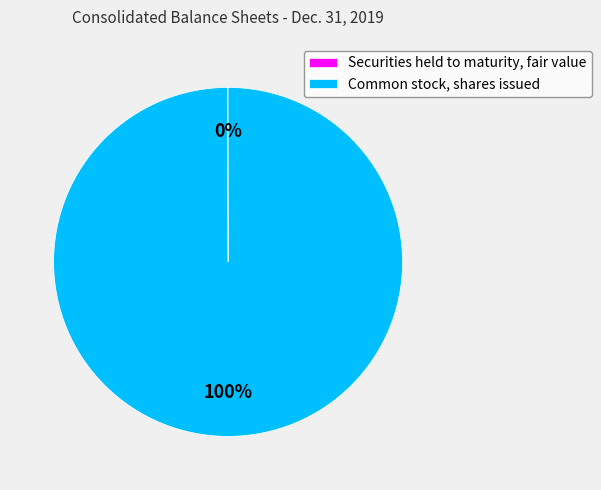

To the nearest percent, what is the difference between the largest and smallest slice percentages?

100%